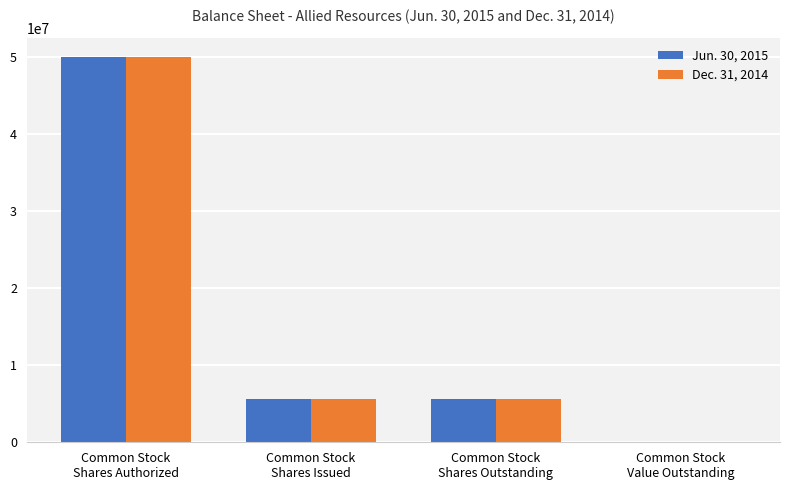

True or false: Dec. 31, 2014 has a value of 1673848 at Common Stock
Shares Issued.

False